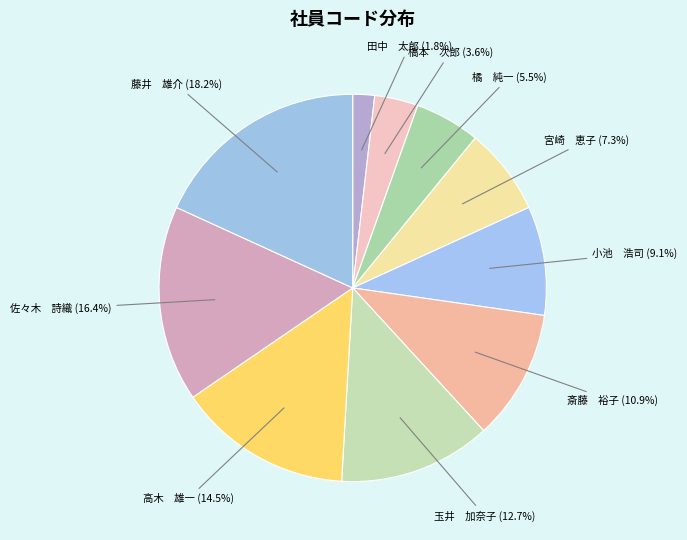

Does any single category account for the majority?

No